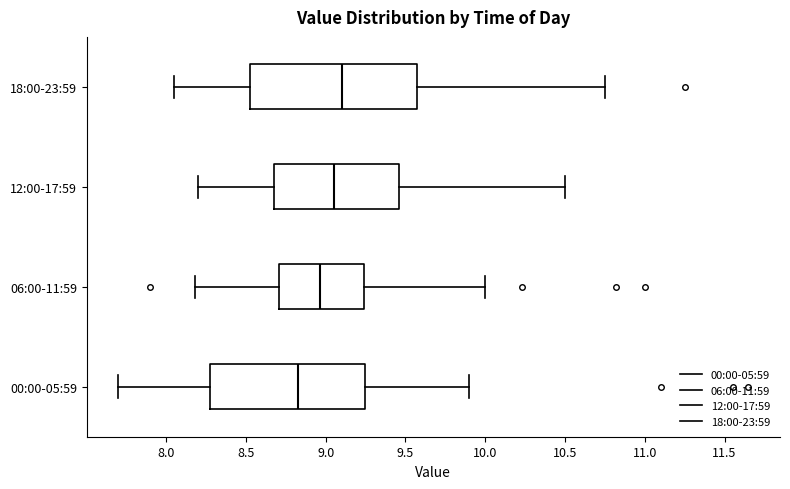

Reading bottom to top, transcribe this box plot: for each box, give where its median line is, the range the box spans, and where its two whiskers end, as read against the x-axis. The values are not printed on the chart, so give them approximately, as read against the axis.

00:00-05:59: median 8.85, box 8.30 to 9.25, whiskers 7.70 to 9.90
06:00-11:59: median 8.95, box 8.70 to 9.25, whiskers 8.20 to 10.00
12:00-17:59: median 9.05, box 8.70 to 9.45, whiskers 8.20 to 10.50
18:00-23:59: median 9.10, box 8.55 to 9.60, whiskers 8.05 to 10.75